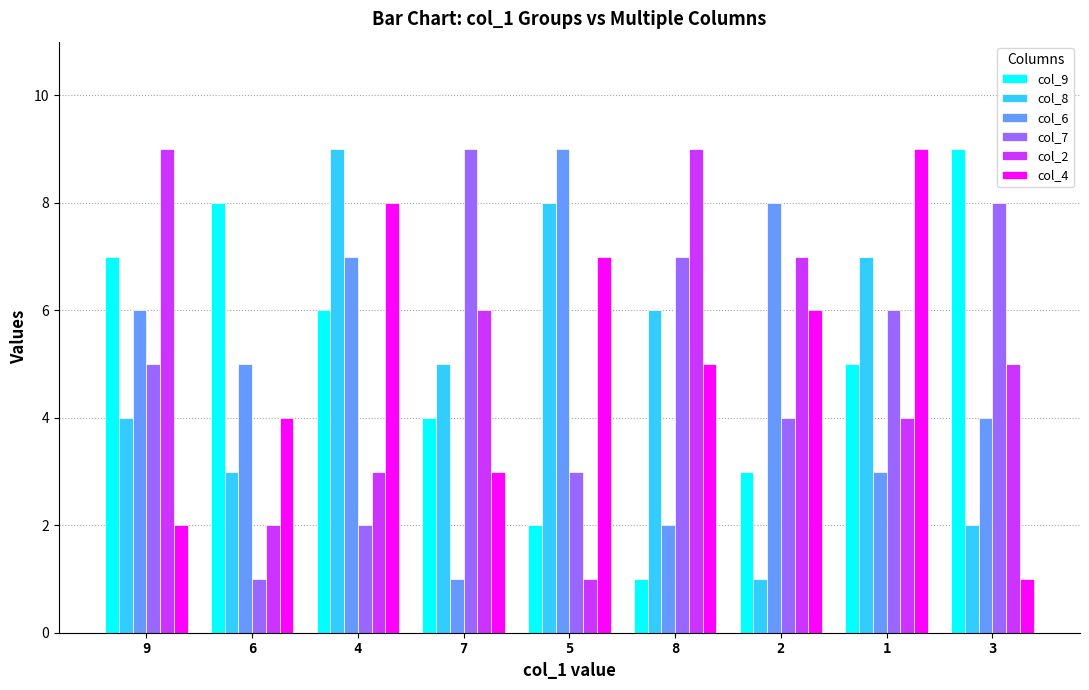

At which category is the sum across all series the highest?

4